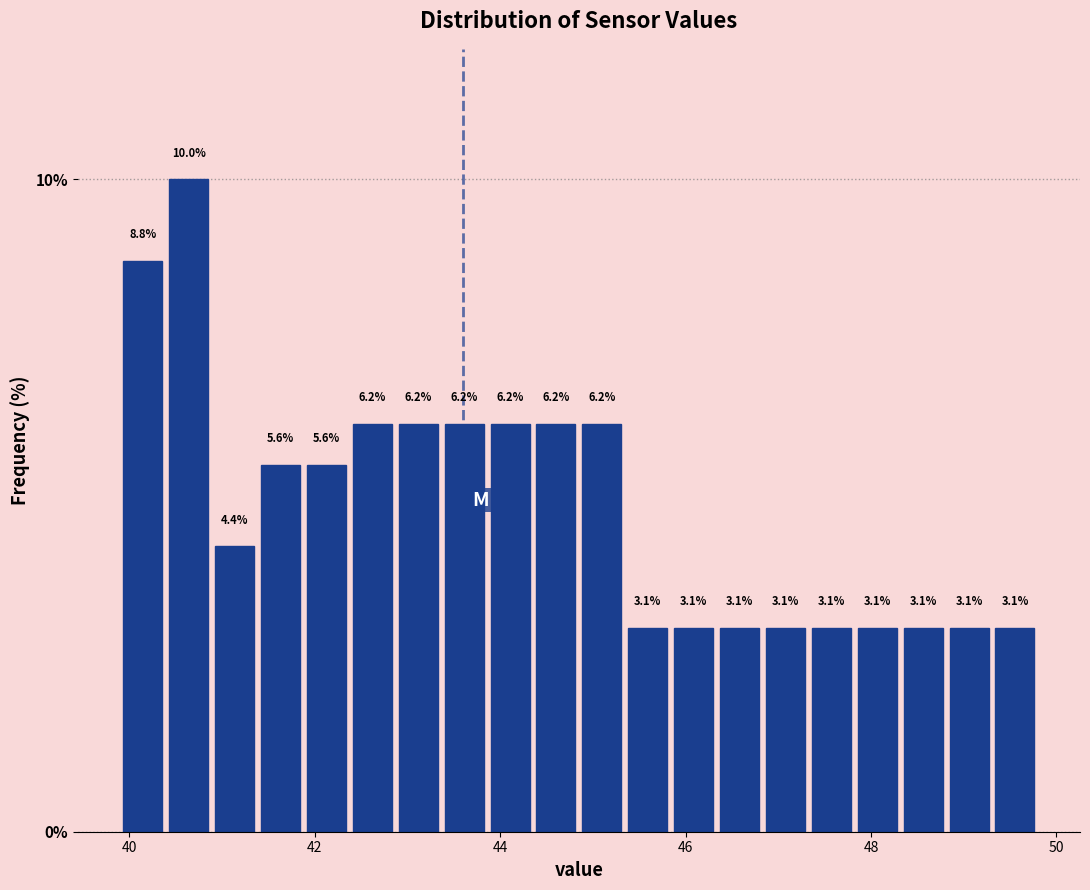

Read against the x-axis, roughly where is the centre of the tallest bar?

40.6